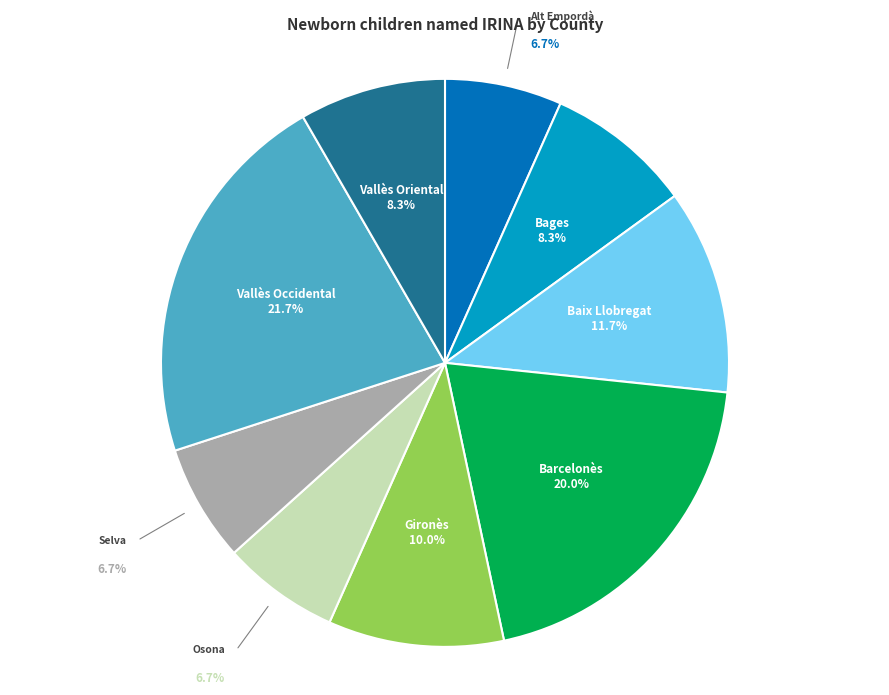

Which category has the biggest portion of the pie?

Vallès Occidental